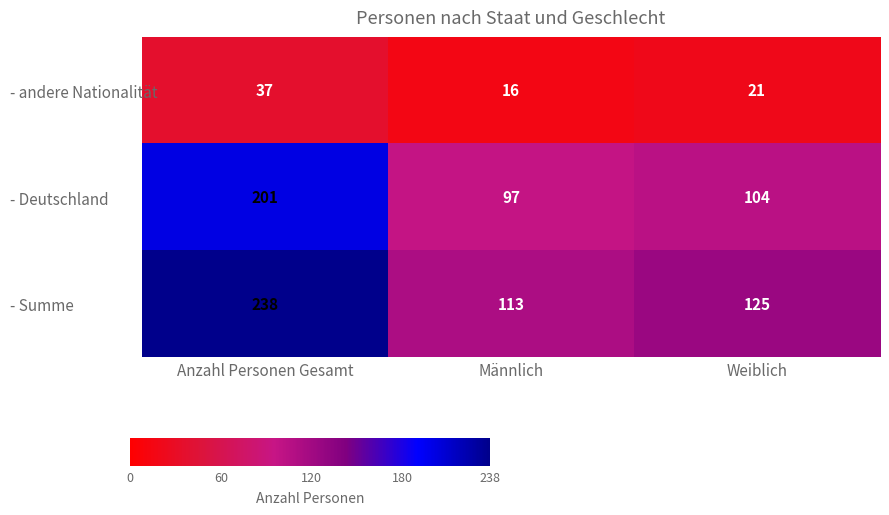

What is the sum of all - Deutschland values?

402